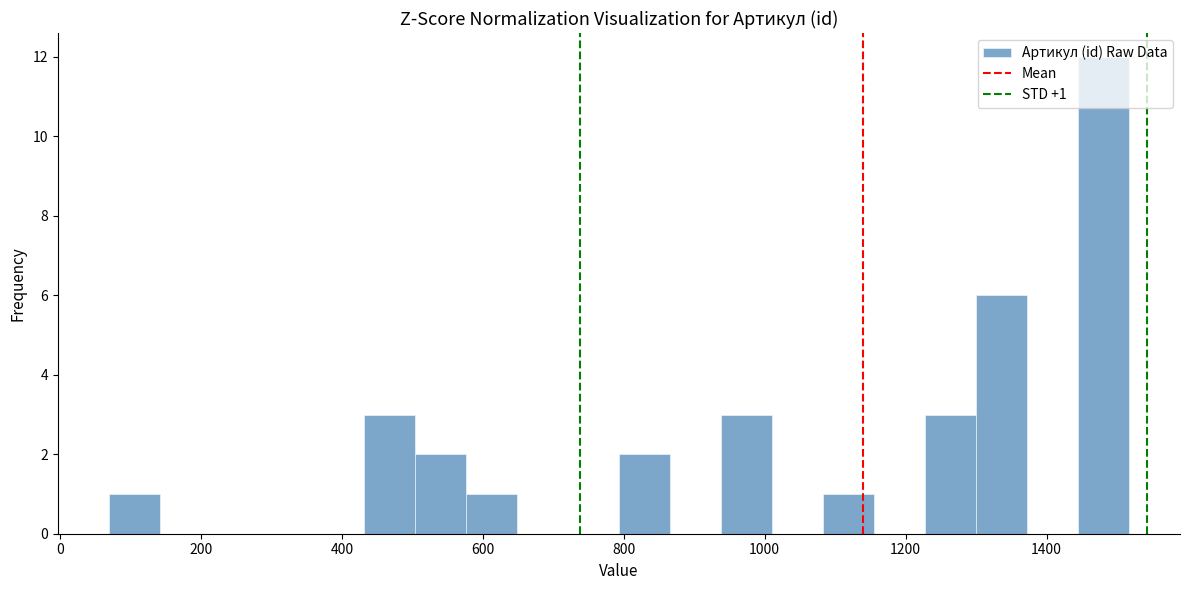

Read against the x-axis, roughly where is the centre of the tallest bar?

1480